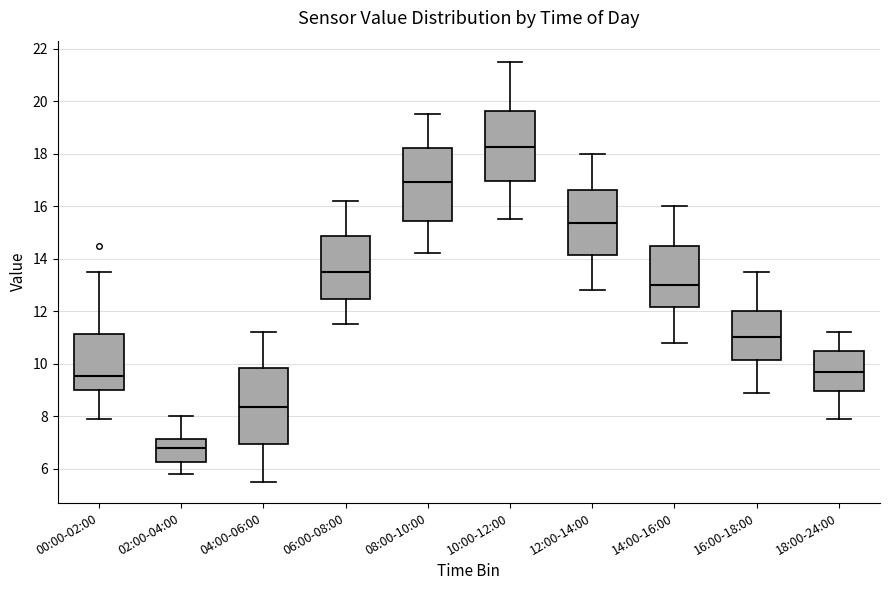

Where is the upper edge of the box for 02:00-04:00 on the y-axis? The values are not printed on the chart, so give them approximately, as read against the axis.

7.2